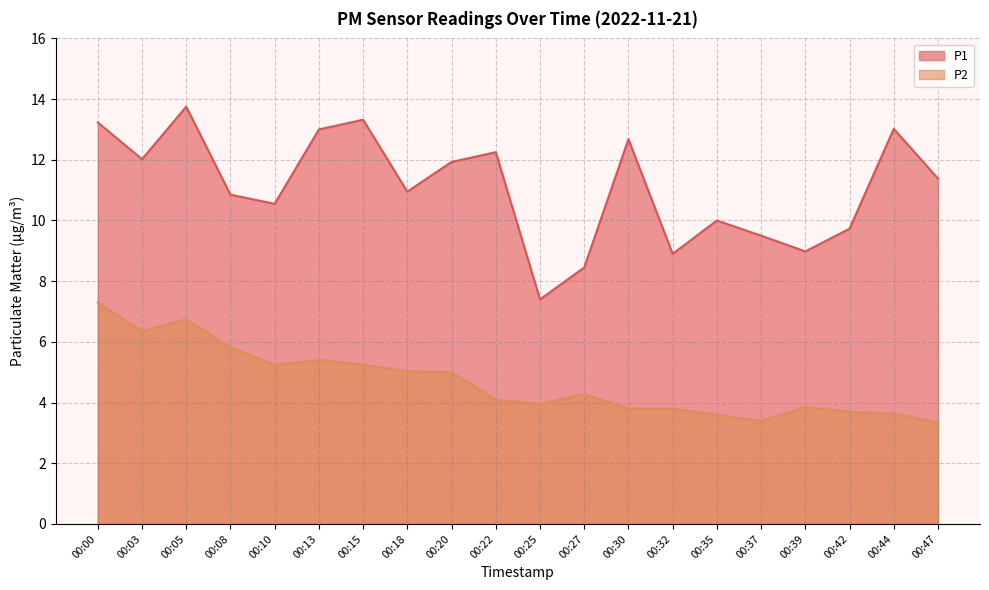

At which category does the chart reach its minimum across all series?

00:47